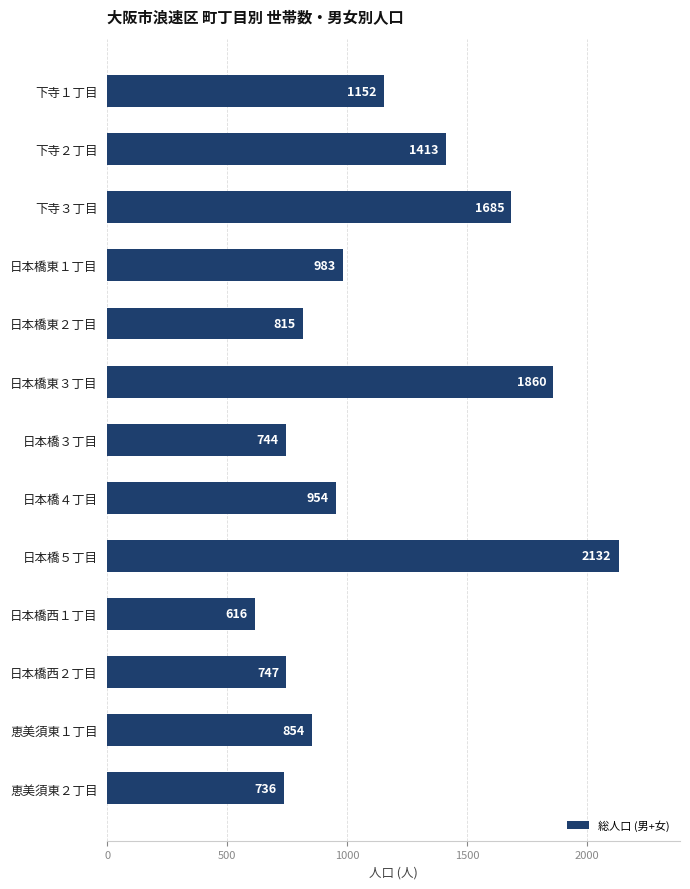

What is the difference between the maximum and minimum values?

1516